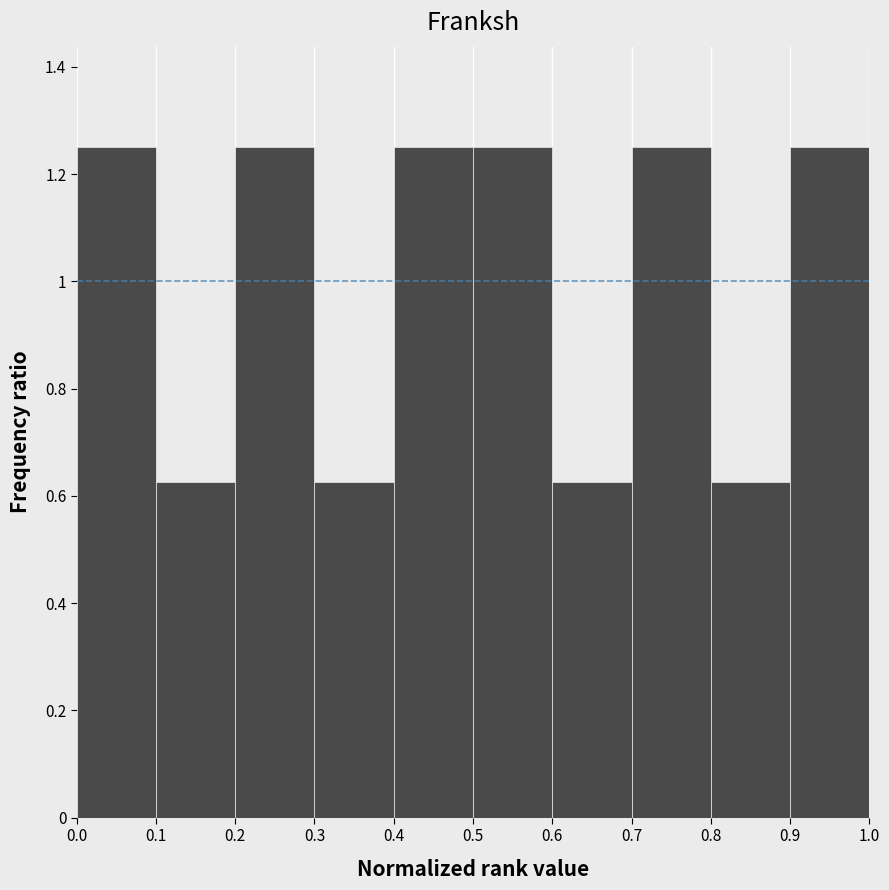

How tall is the bar that spans 0.6 to 0.7 on the x-axis? The values are not printed on the chart, so give them approximately, as read against the axis.

0.62